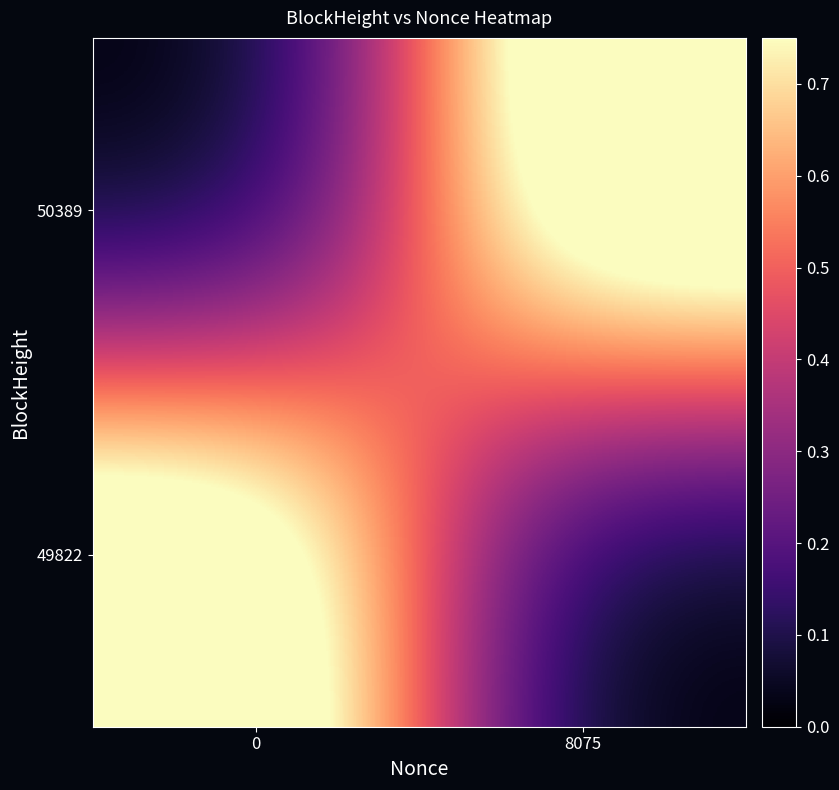

Which has a higher value, 0 or 8075?

8075